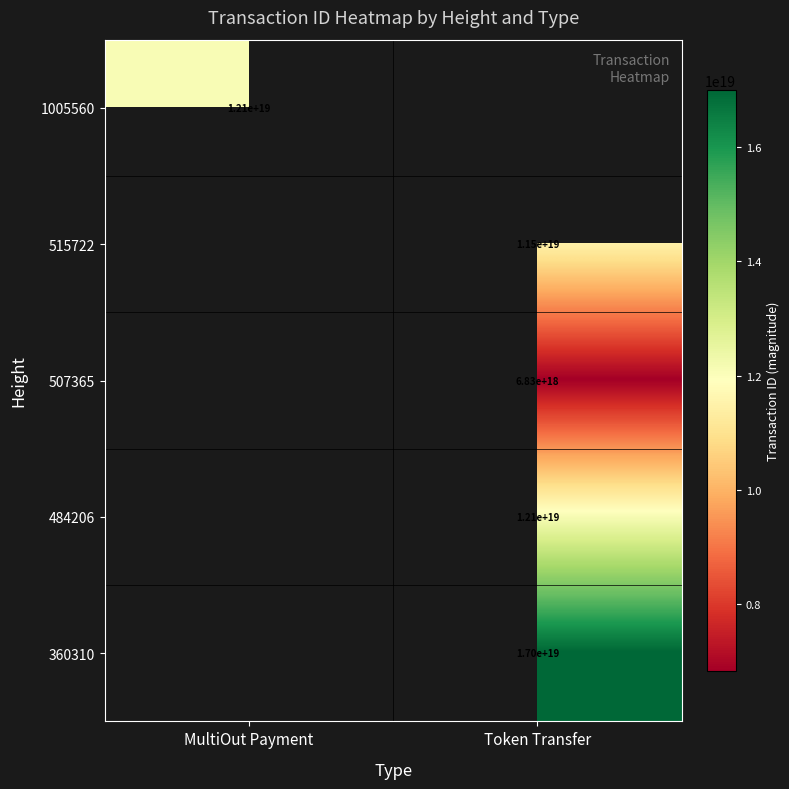

The 507365 series shows 6830000000000000000 at Token Transfer. True or false?

True